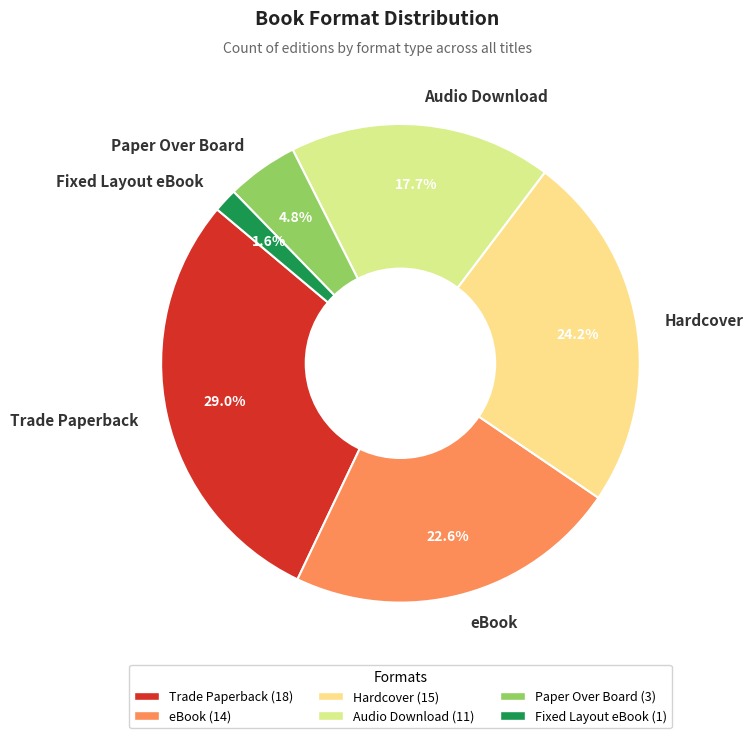

To the nearest percent, what percentage of the pie is eBook?

23%